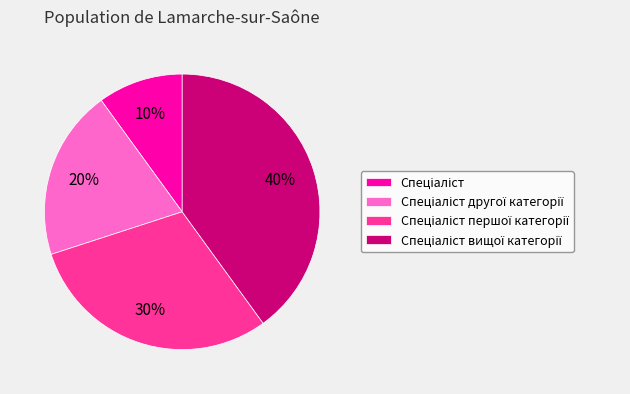

To the nearest percent, what is the average slice percentage?

25%